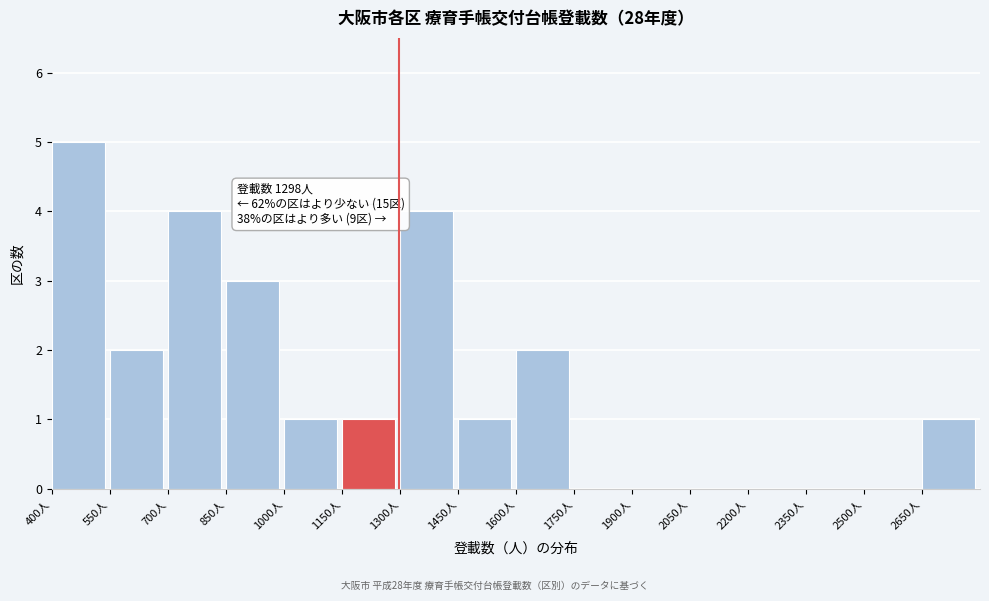

Over which range of the x-axis is the bar tallest?

400 to 550